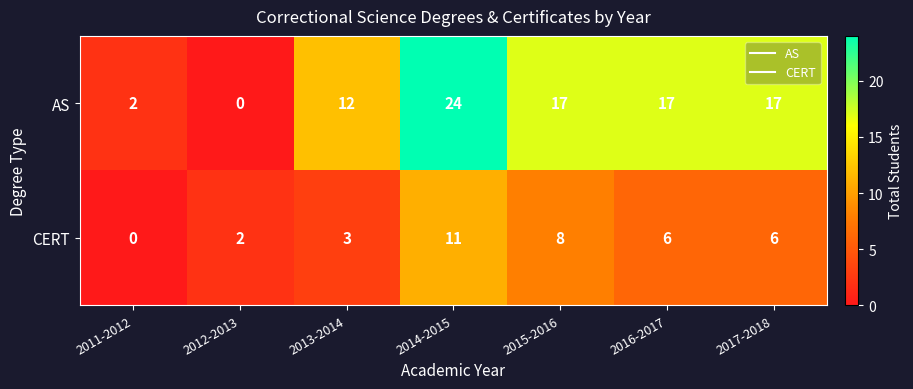

At which label is AS closest to 12?

2013-2014